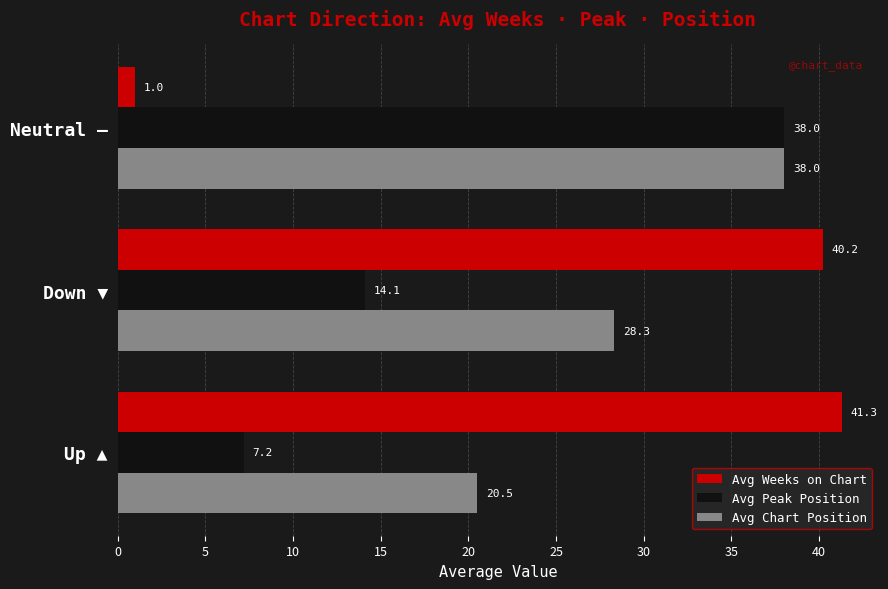

Which series has the largest range (max minus min)?

Avg Weeks on Chart